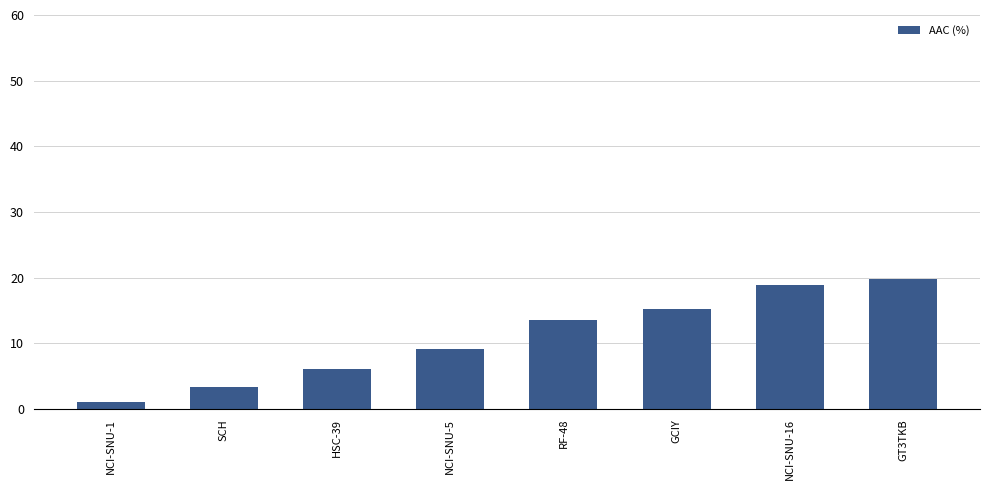

Does the chart contain stacked bars?

No